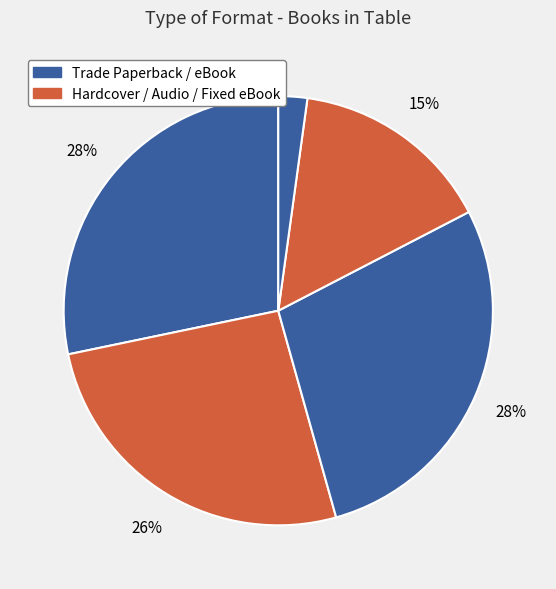

How many slices are in this pie chart?

5